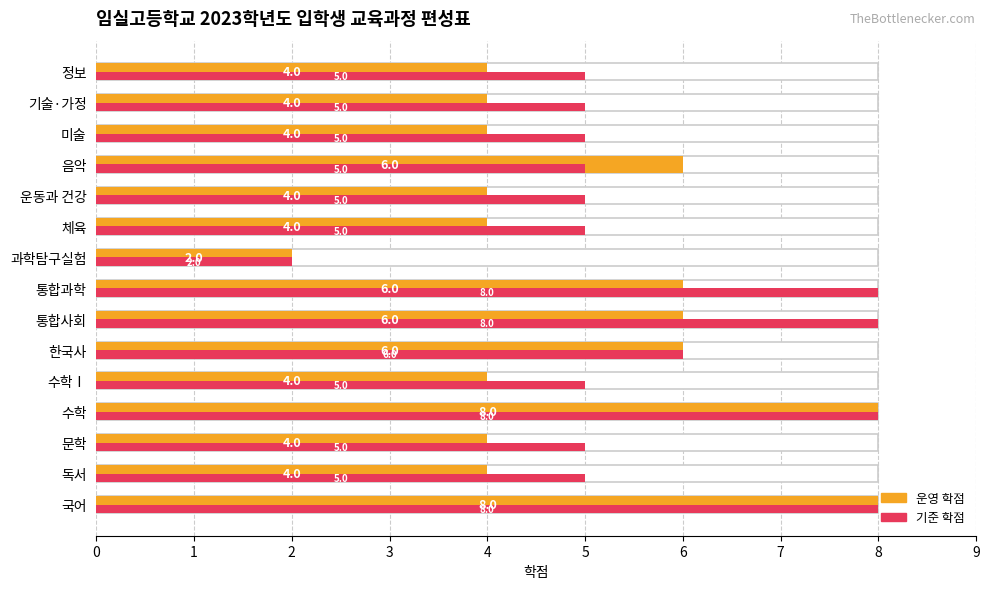

What is the difference between the maximum and minimum values in the 운영 학점 series?

6